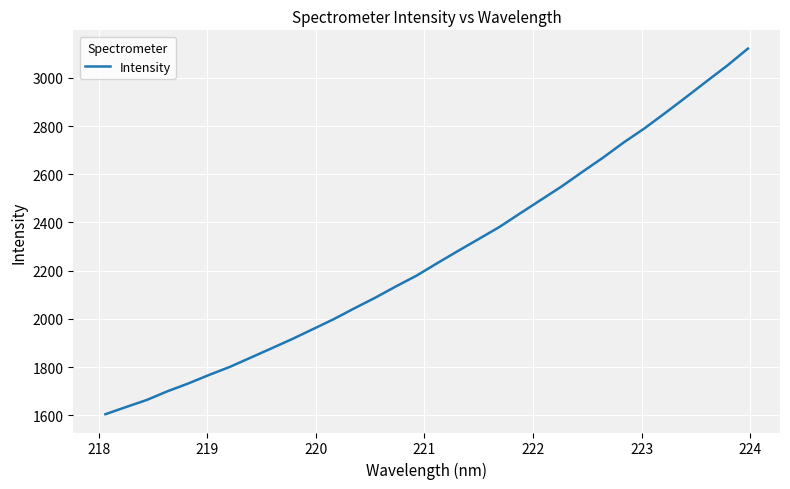

Reading right to left, what are all the values shown in this chart?

3121.4	3050.8	2985.4	2919.1	2853.9	2790.2	2731.9	2668.8	2609.6	2549.3	2493.5	2437.7	2381.3	2331.3	2281.7	2231.1	2179.3	2134.4	2087.5	2043.7	1998.5	1957.3	1916.2	1877.6	1839.2	1800.9	1767.5	1732.3	1700.0	1663.8	1634.4	1604.5